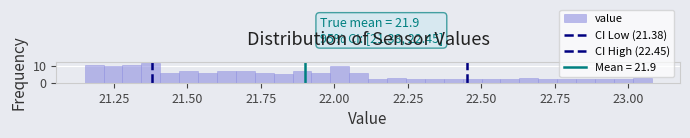

Read against the x-axis, roughly where is the centre of the tallest bar?

21.40